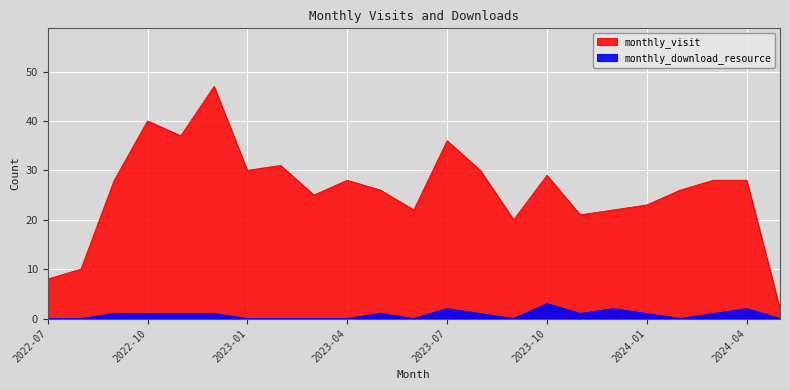

At which category does monthly_download_resource reach its first local valley?

2023-06